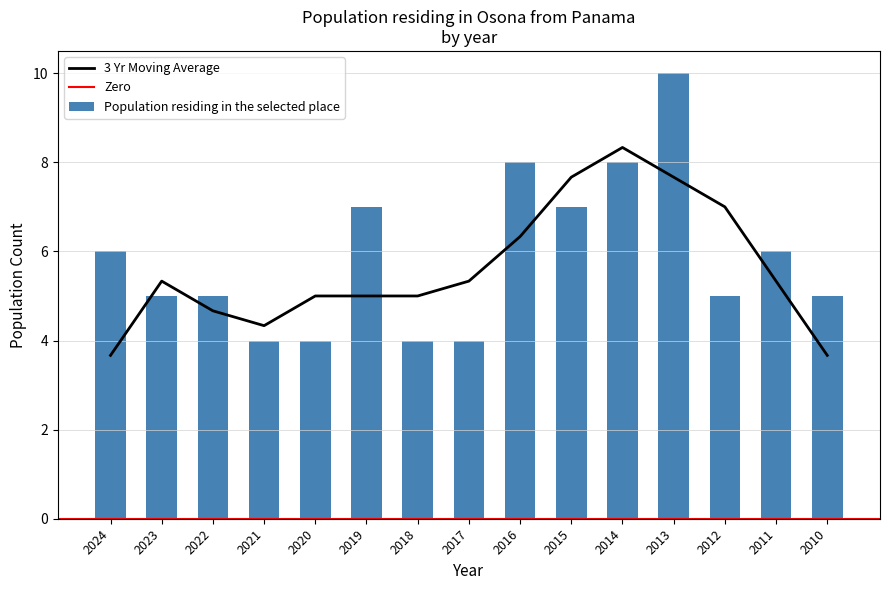

What is the value of the 2nd bar from the left?

5